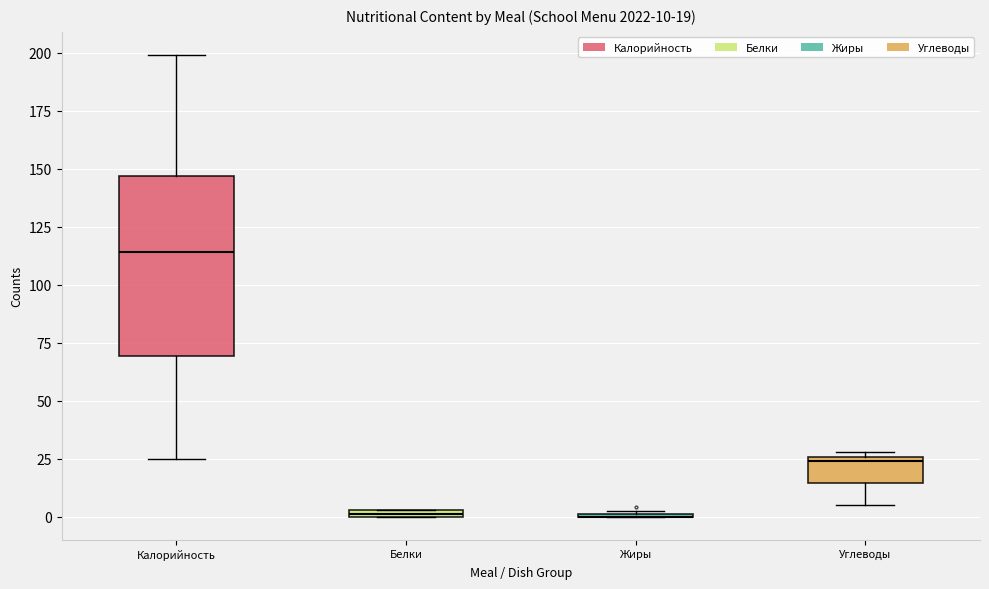

Comparing the boxes themselves (not the whiskers), which one is the tallest?

Калорийность